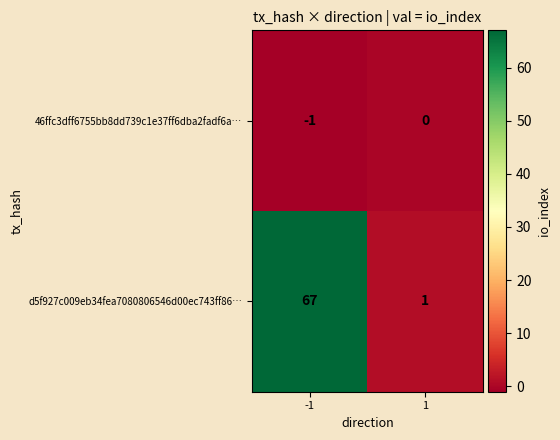

What is the highest value of the d5f927c009eb34fea7080806546d00ec743ff86… series?

67